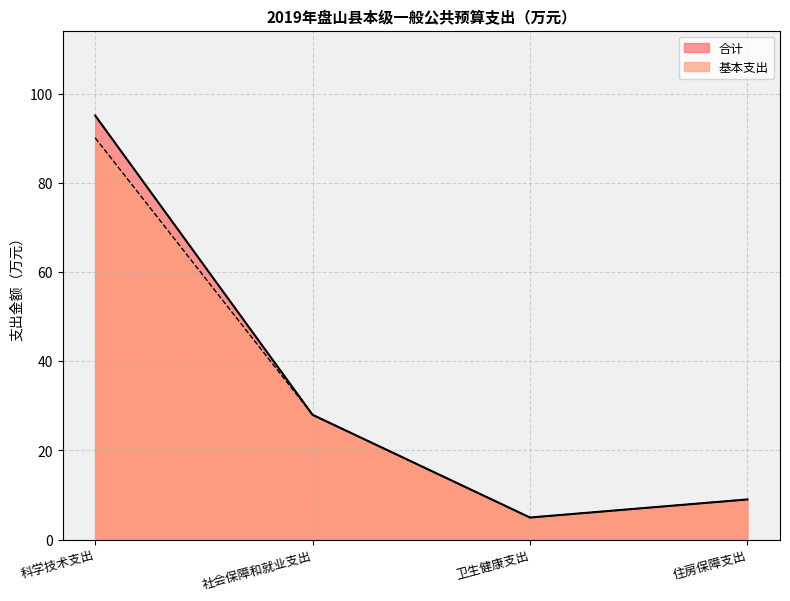

Which series has the largest range (max minus min)?

合计